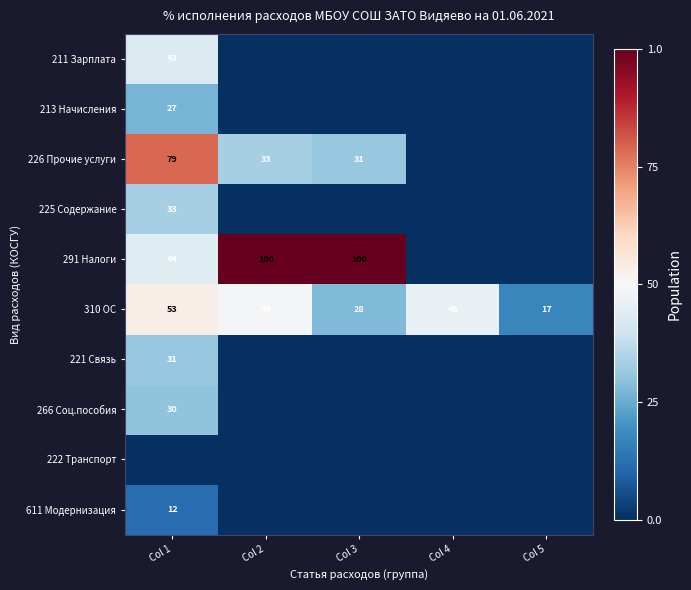

The value of 310 ОС at Col 5 is 17. True or false?

True